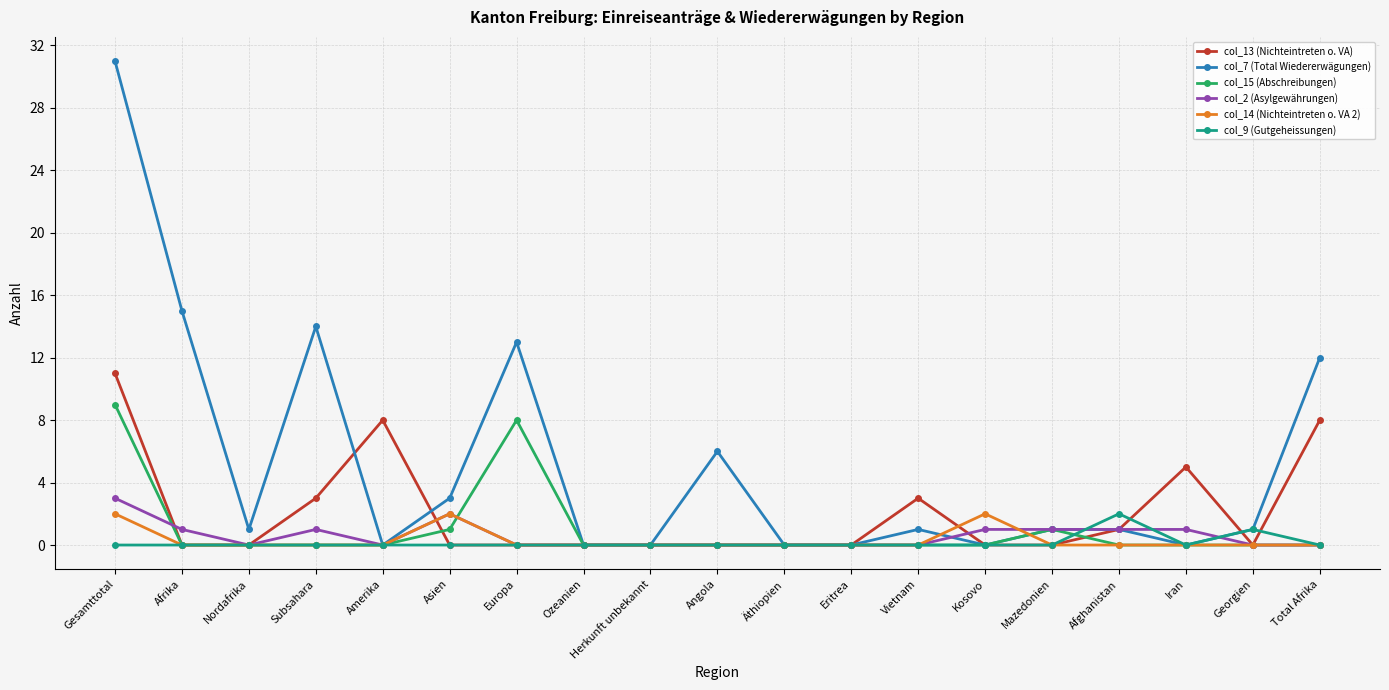

In col_14 (Nichteintreten o. VA 2), how many points are higher than both neighbors (excluding endpoints)?

2